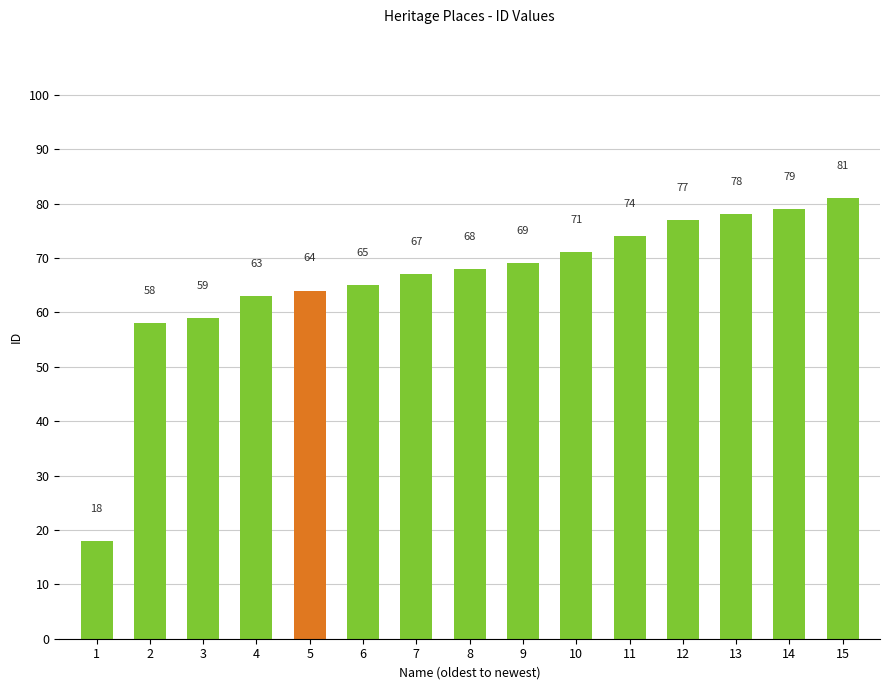

What is the sum of all values?

991